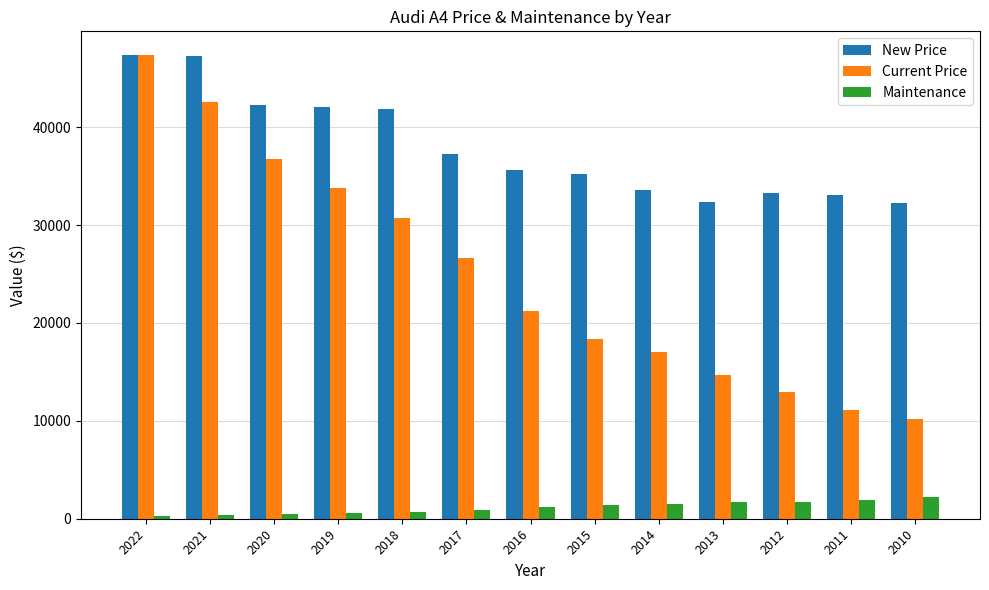

Rank the series at 2015 from lowest to highest value.

Maintenance, Current Price, New Price